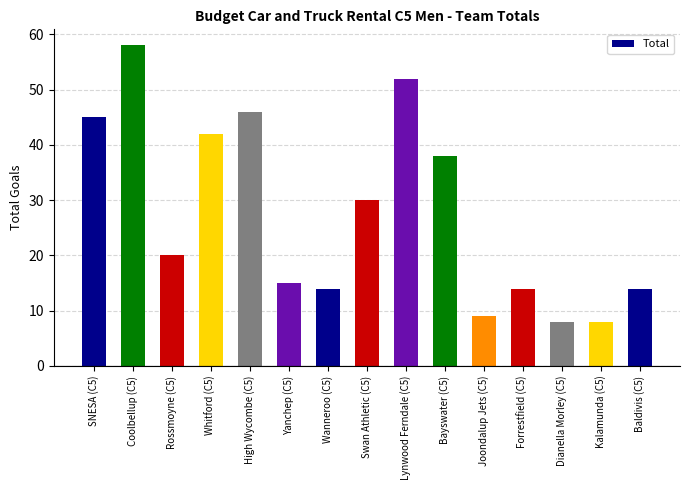

What is the smallest value displayed?

8